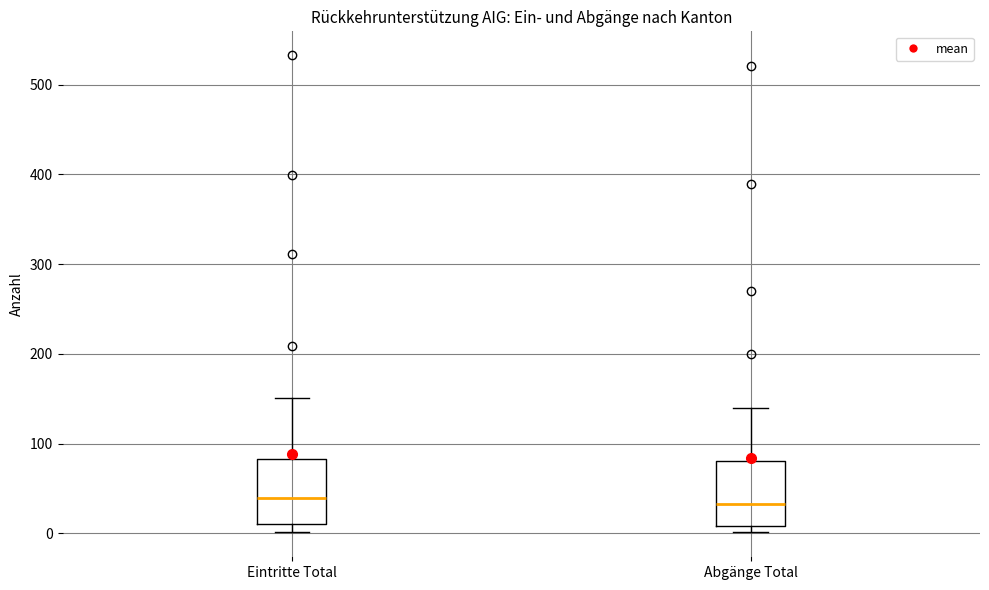

Where does the median line of the box for Eintritte Total sit on the y-axis? The values are not printed on the chart, so give them approximately, as read against the axis.

40